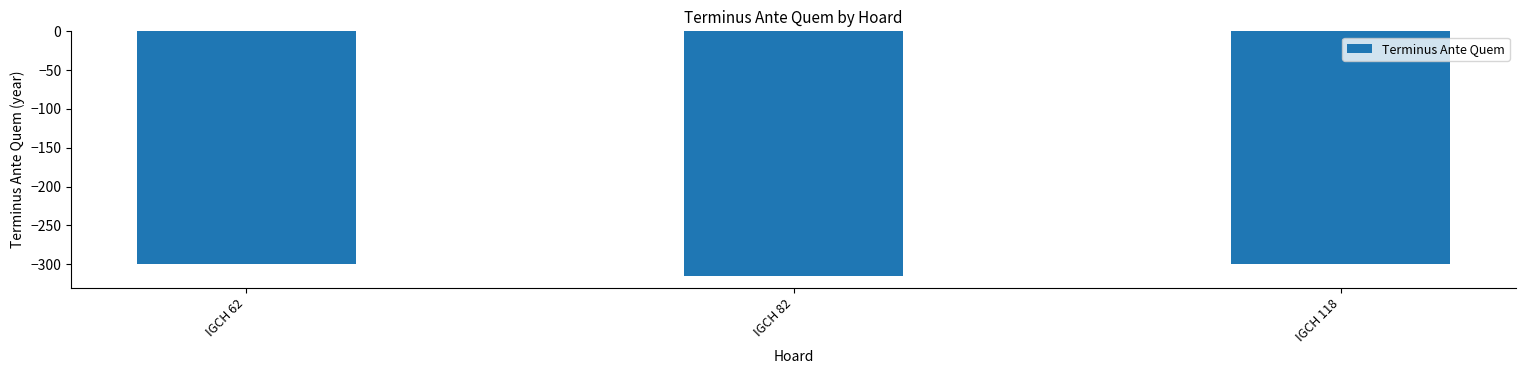

Are the bars horizontal?

No